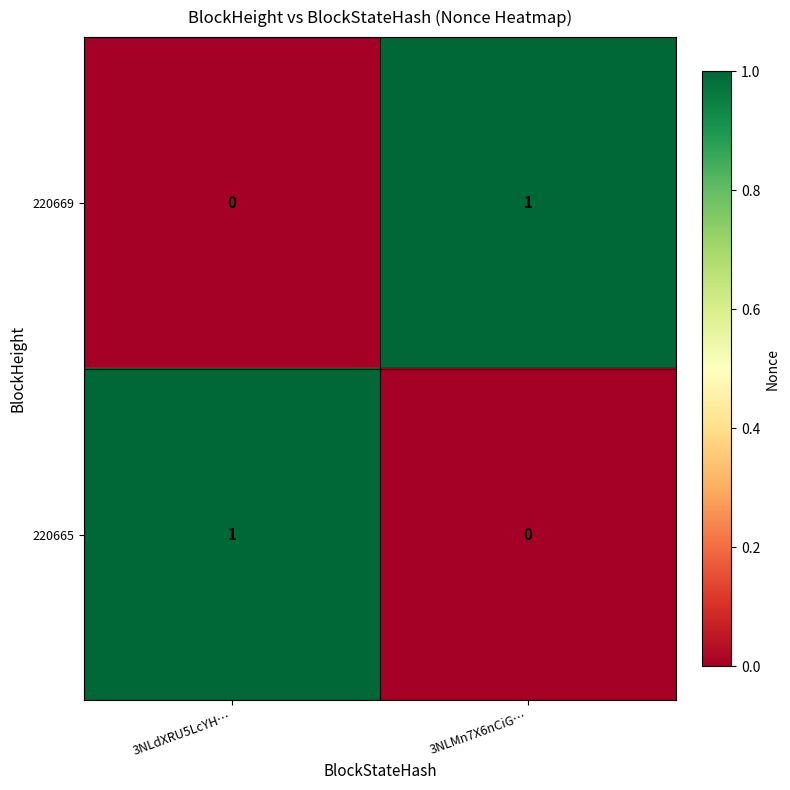

The 220669 series shows 1 at 3NLdXRU5LcYH…. True or false?

False